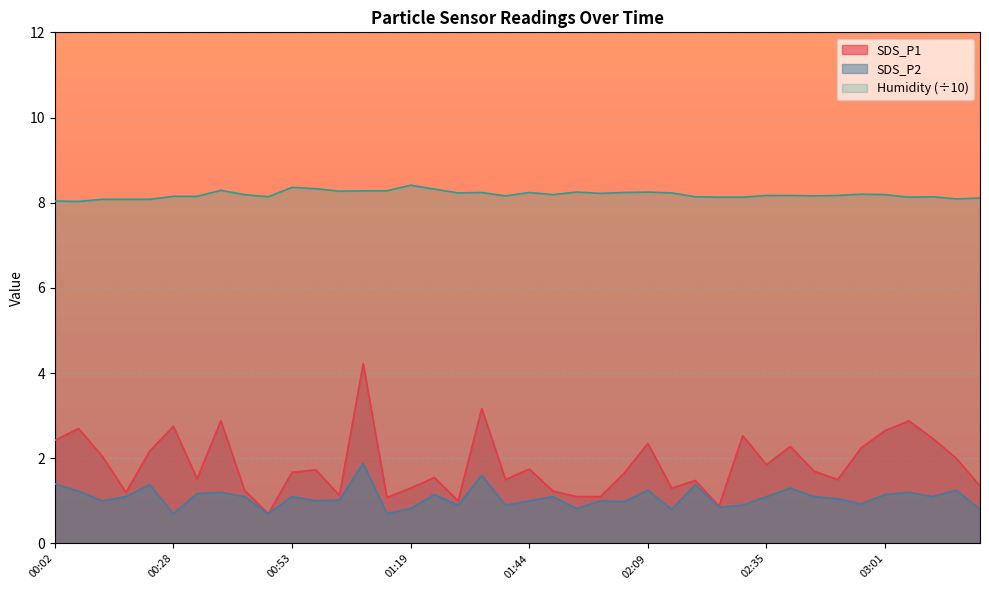

At which label does SDS_P2 first exceed 1?

00:02